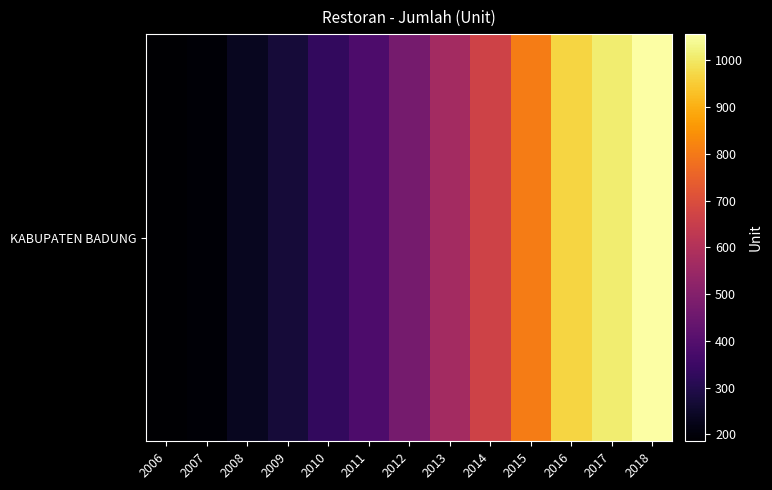

What is the difference between the second highest and second lowest values?

819